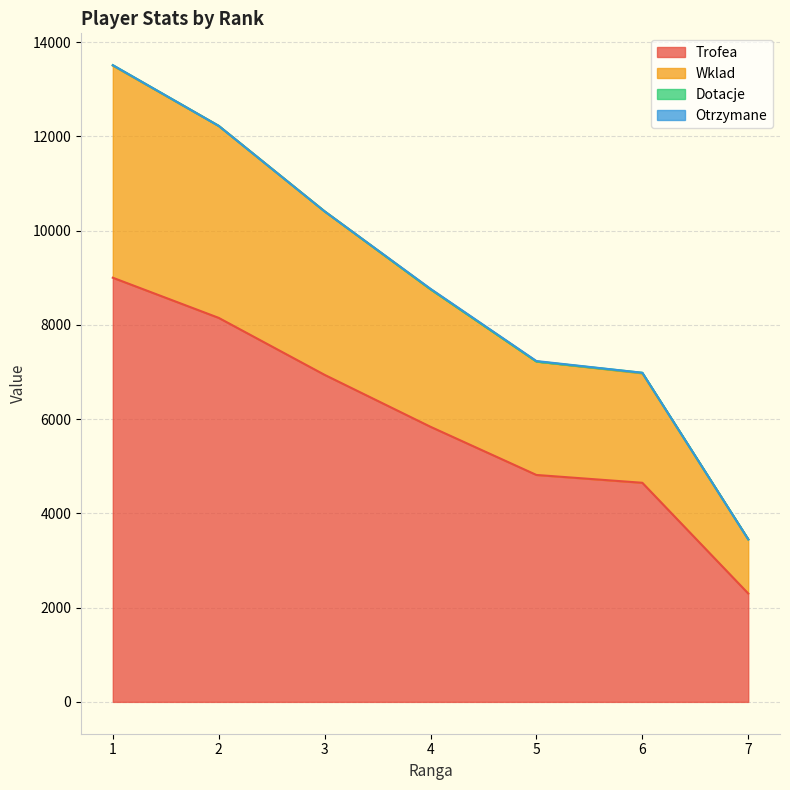

Does the chart have visible grid lines?

Yes